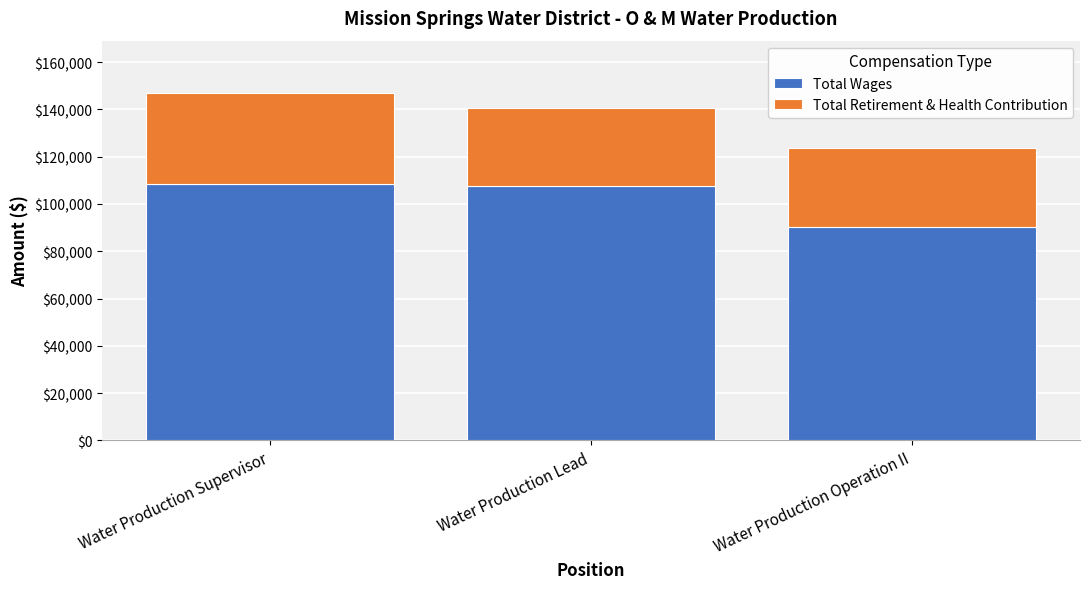

How many data points does each series have?

3